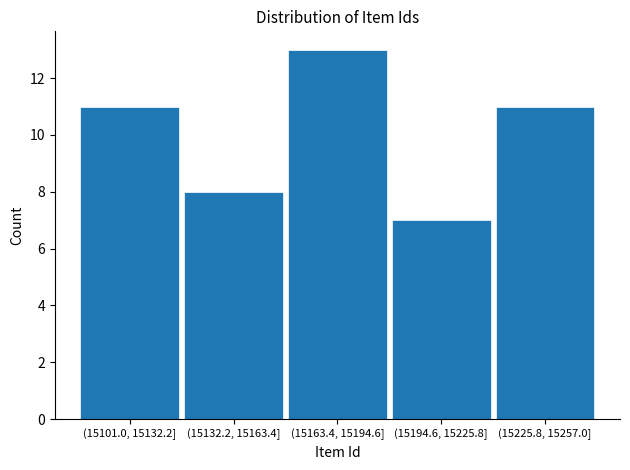

Reading left to right, transcribe all the data shown in this chart.

11	8	13	7	11